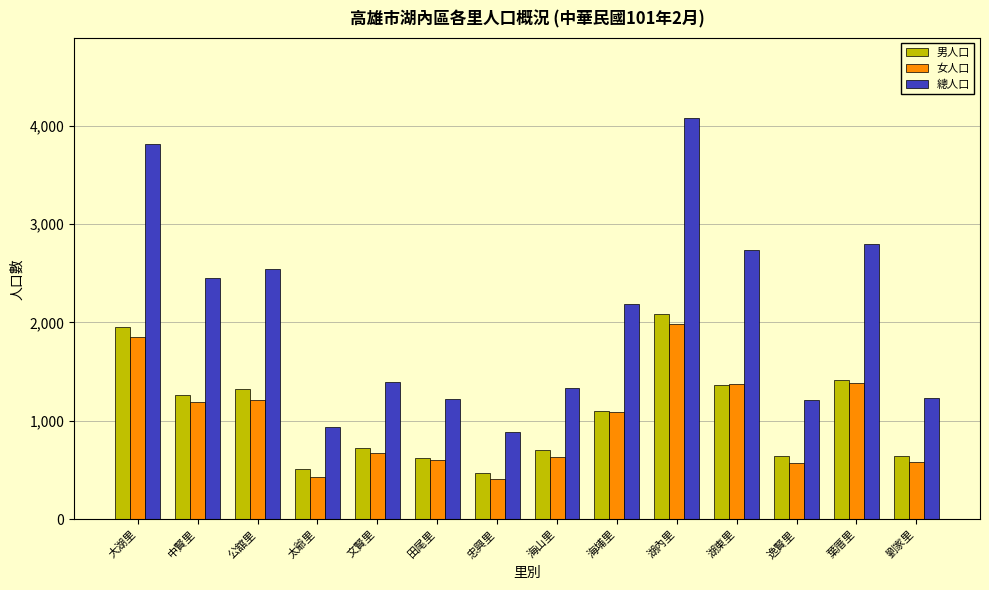

What is the highest value of the 女人口 series?

1986